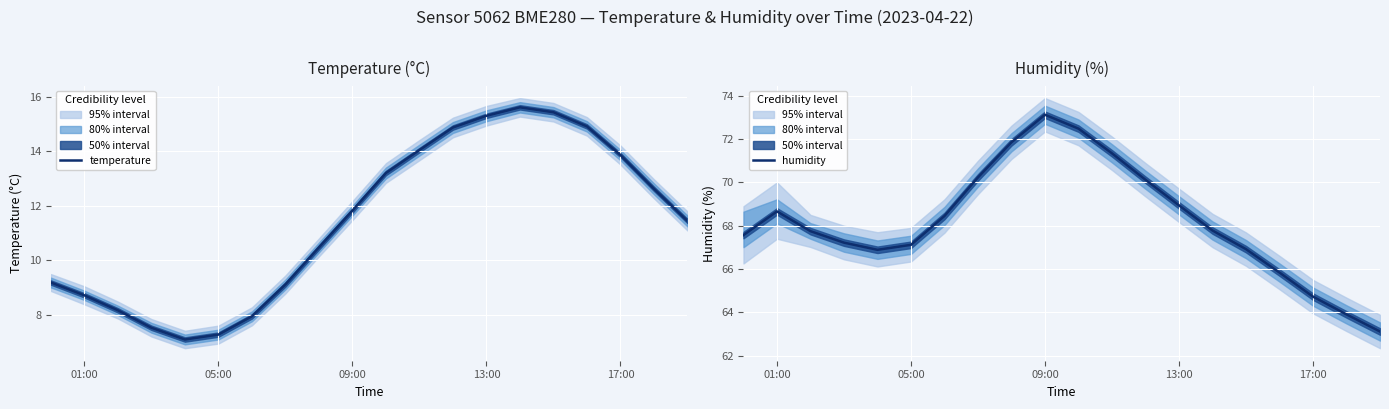

True or false: humidity and temperature cross at least once.

False